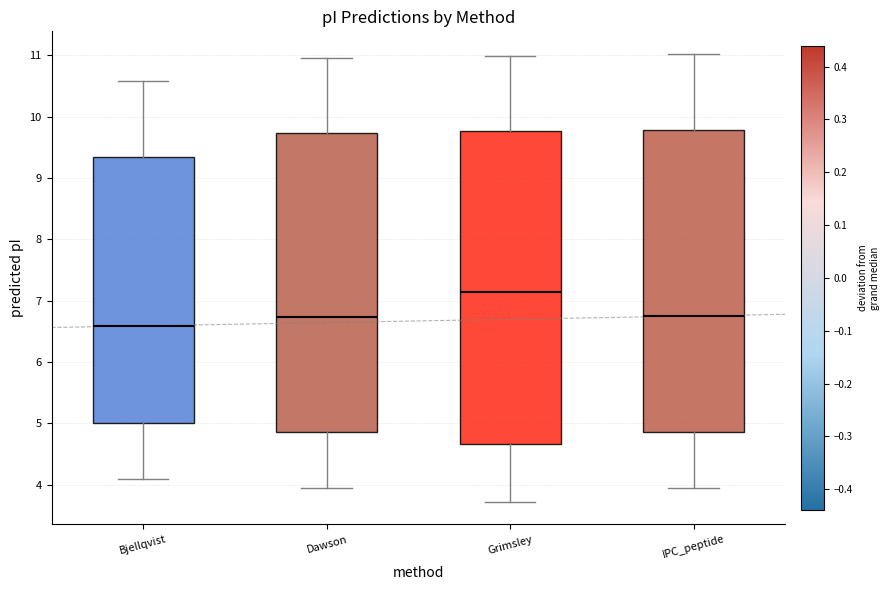

Which box's median line is the highest?

Grimsley